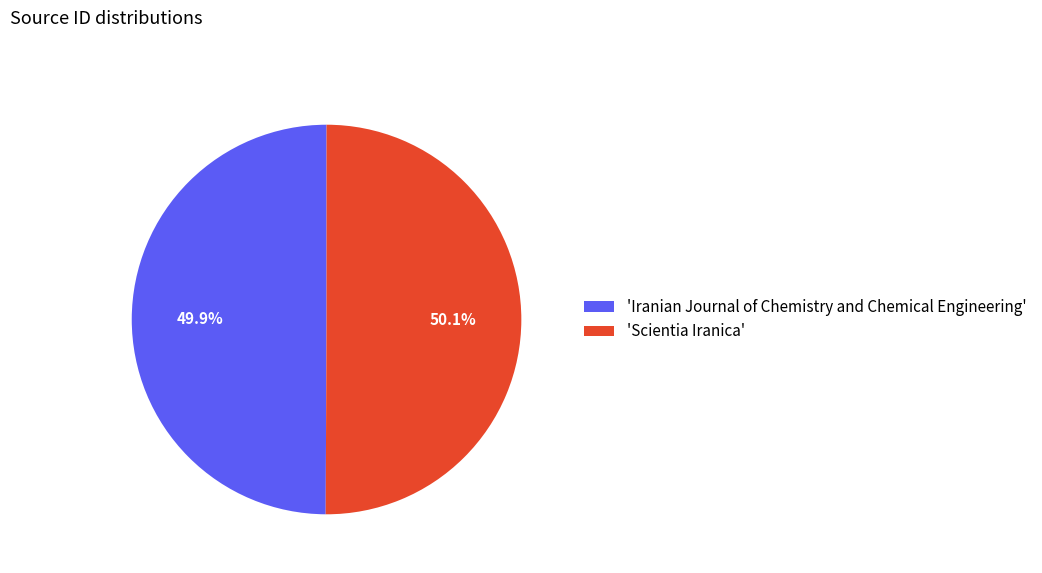

What is the total percentage of 'Scientia Iranica' and 'Iranian Journal of Chemistry and Chemical Engineering'?

100.0%